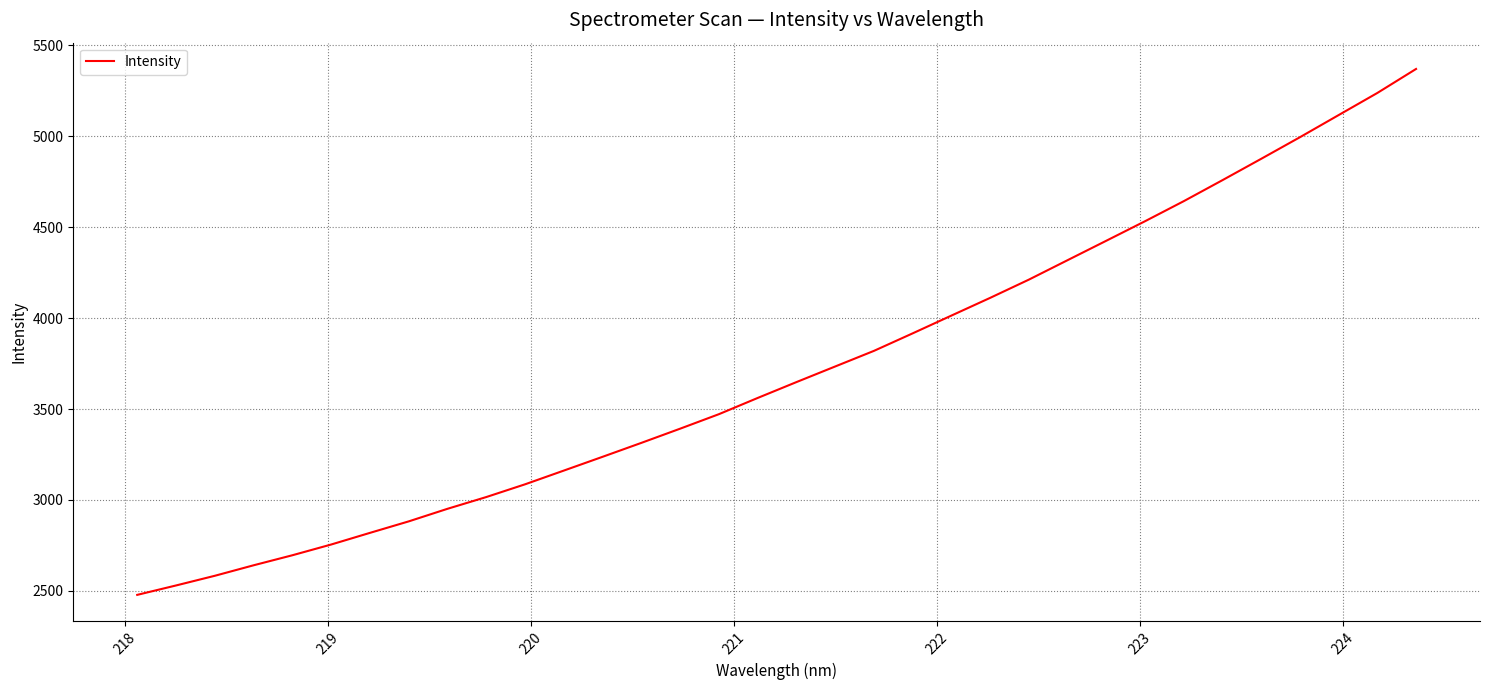

What is the average value?

3714.8